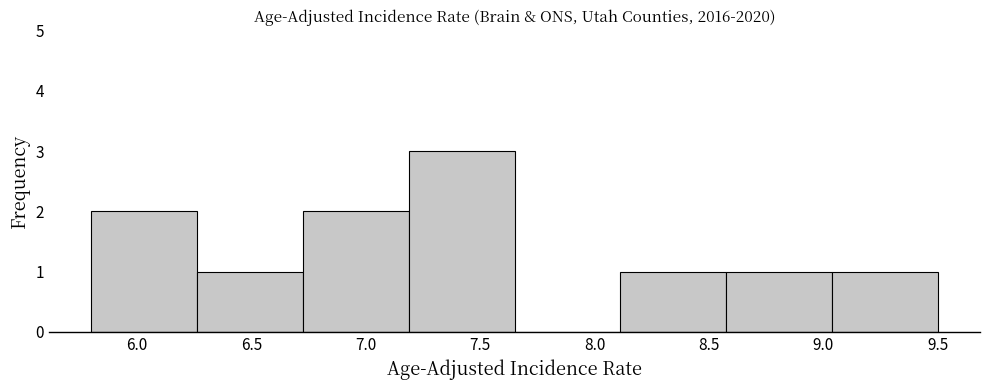

Reading left to right, transcribe this chart: for each bar, give the range it covers on the x-axis and its height. Neither the bar edges nor the heights are printed on the chart, so give them approximately, as read against the axes.

5.80 to 6.25: 2
6.25 to 6.75: 1
6.75 to 7.20: 2
7.20 to 7.65: 3
7.65 to 8.10: 0
8.10 to 8.60: 1
8.60 to 9.05: 1
9.05 to 9.50: 1